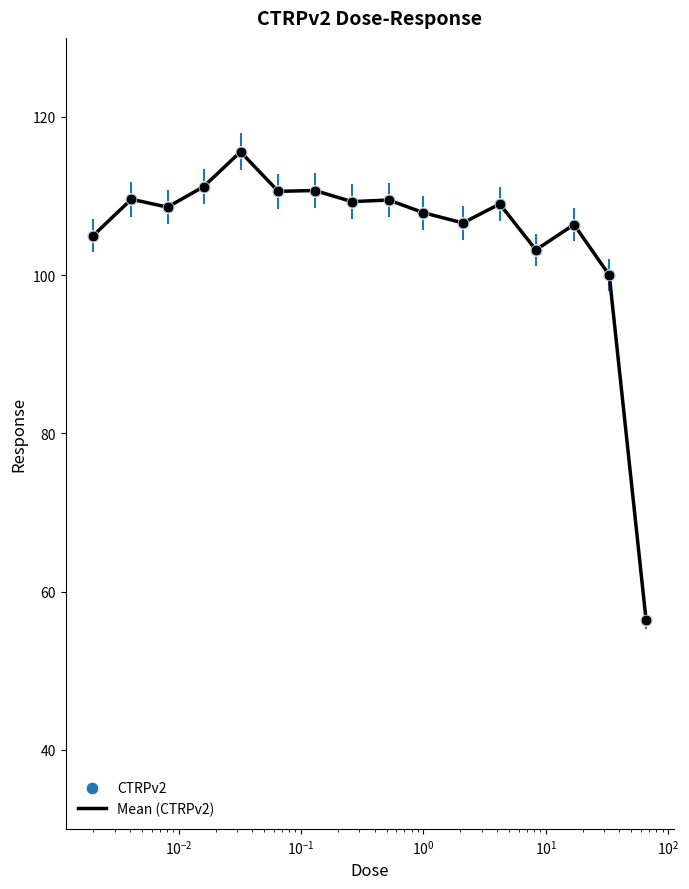

What is the difference between the maximum and minimum values?

59.2